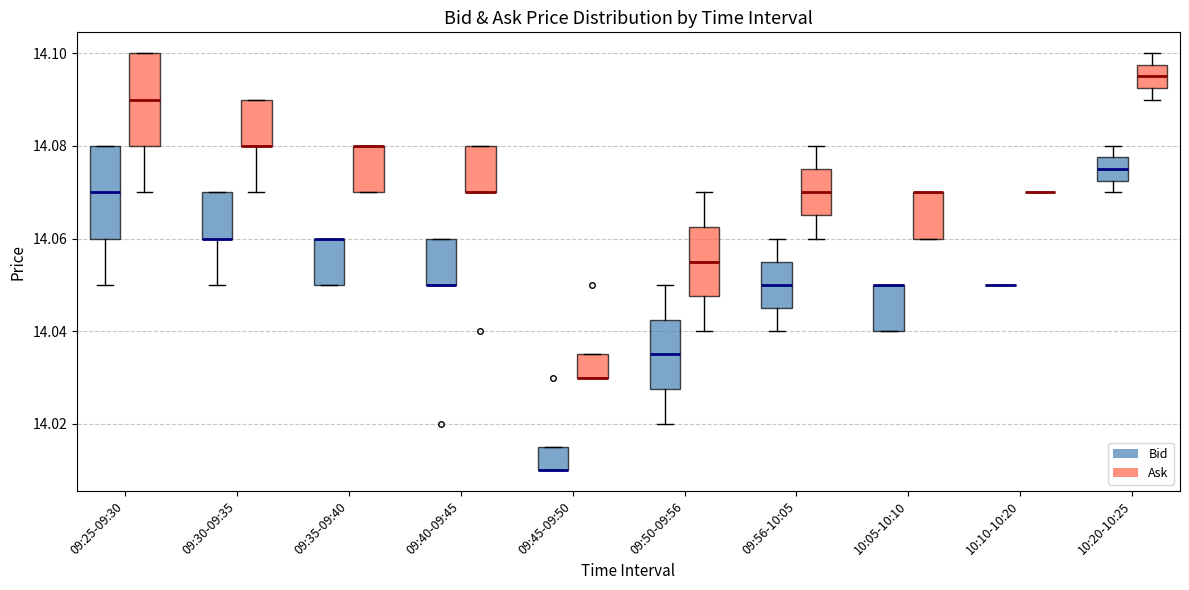

Where is the upper edge of the box for 09:40-09:45 (Ask) on the y-axis? The values are not printed on the chart, so give them approximately, as read against the axis.

14.080